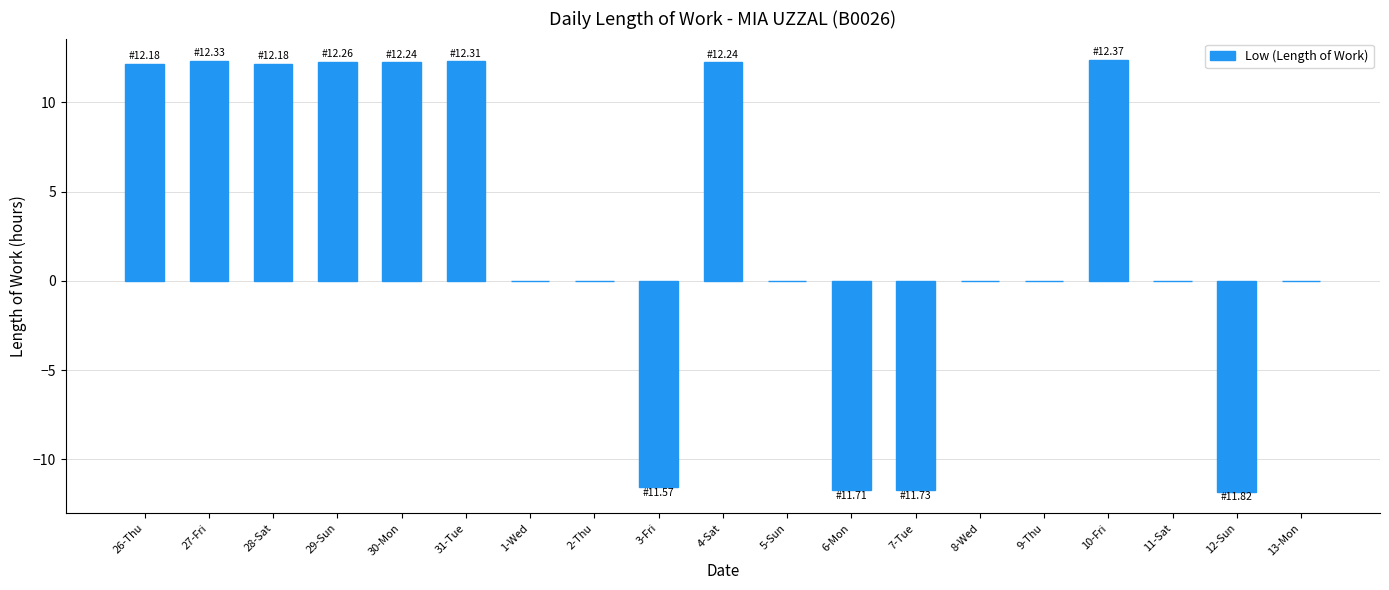

What is the change in value from 2-Thu to 7-Tue?

-11.7